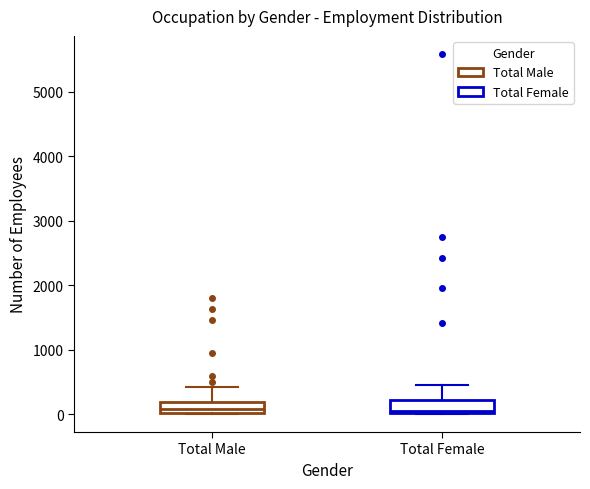

Reading left to right, read every box against the y-axis: the position of its median line, the range the box covers, and the ends of its whiskers. The values are not printed on the chart, so give them approximately, as read against the axis.

Total Male: median 100, box 0 to 200, whiskers 0 to 400
Total Female: median 0 (just above the box's lower edge), box 0 to 200, whiskers 0 to 500